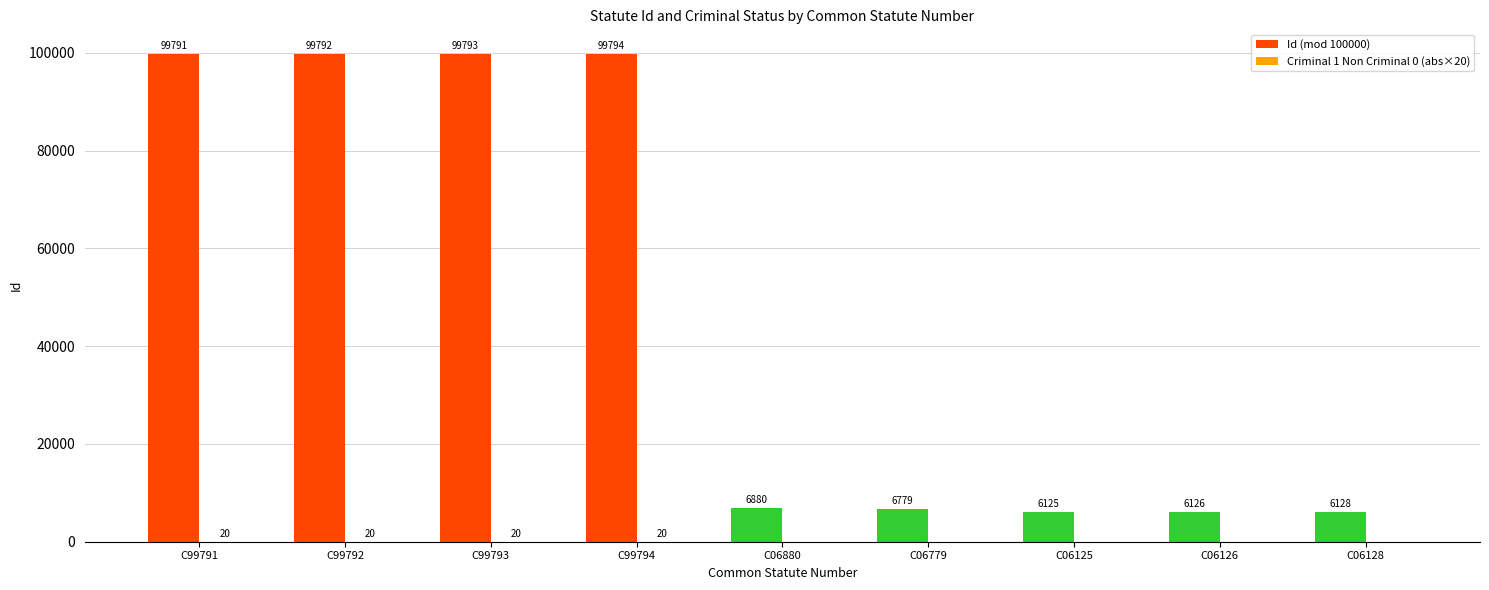

Rank the categories by Id (mod 100000) value from lowest to highest.

C06125, C06126, C06128, C06779, C06880, C99791, C99792, C99793, C99794